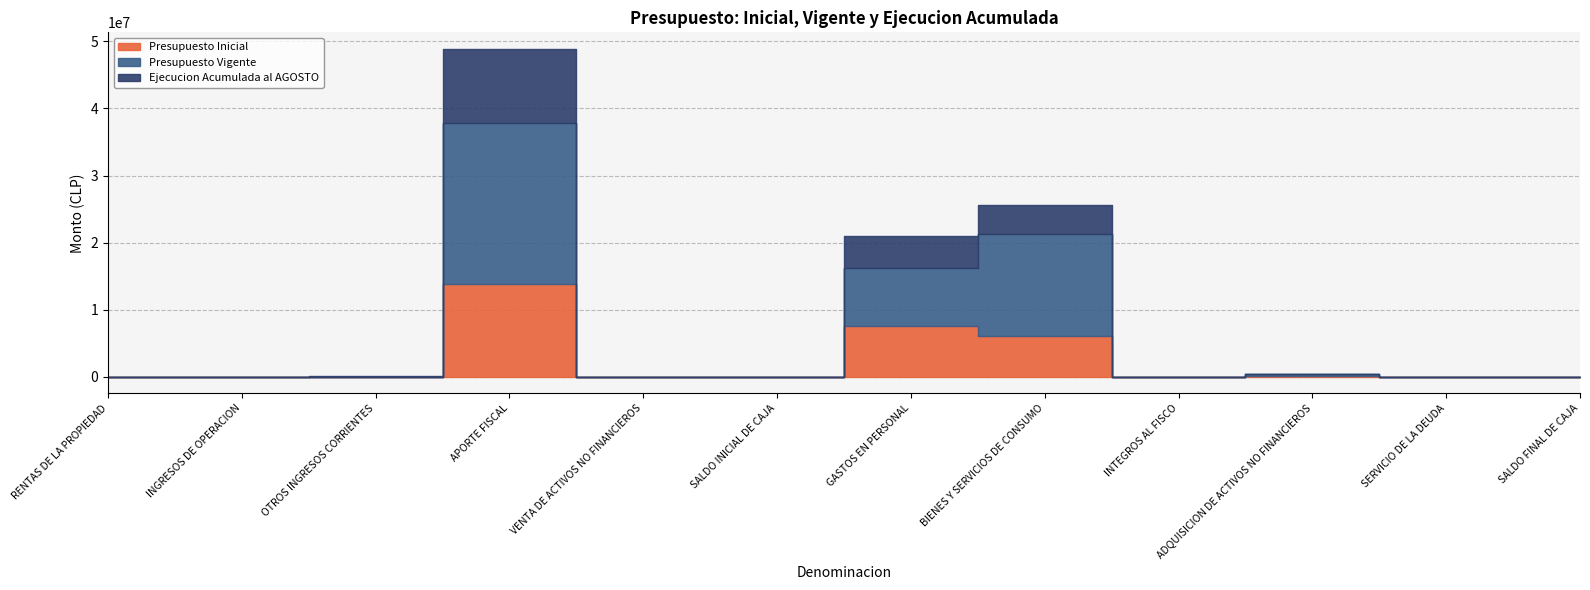

What is the spread (max minus min) of values at APORTE FISCAL?

12959232